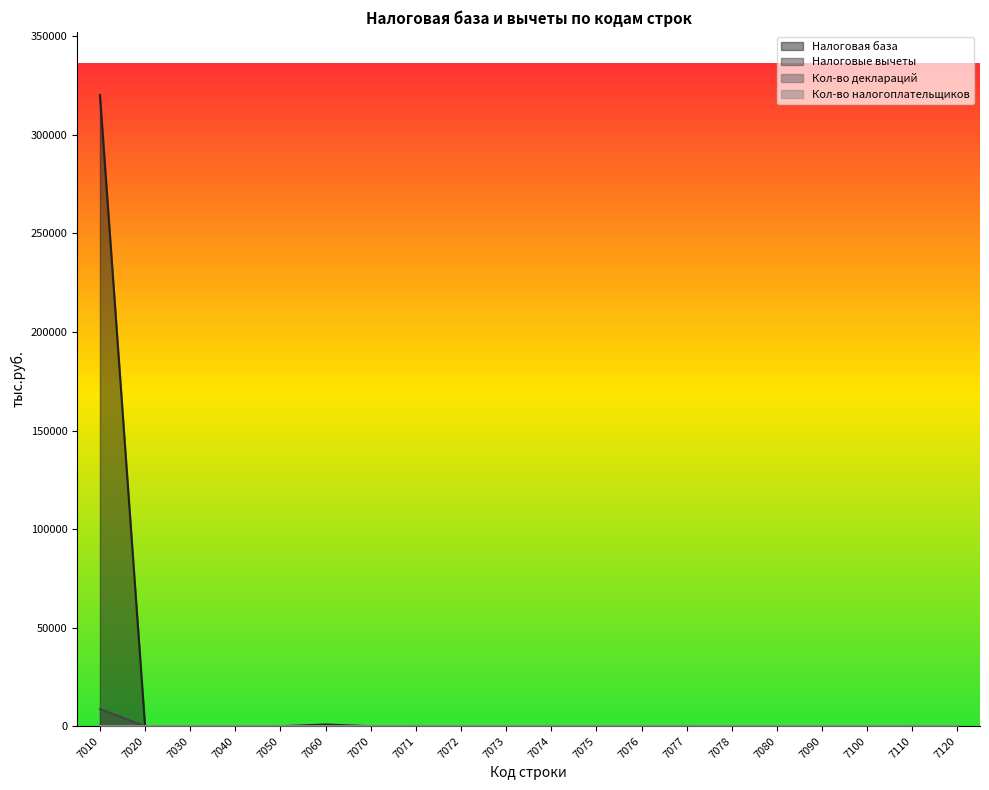

Does the chart display data point markers on the line(s)?

No